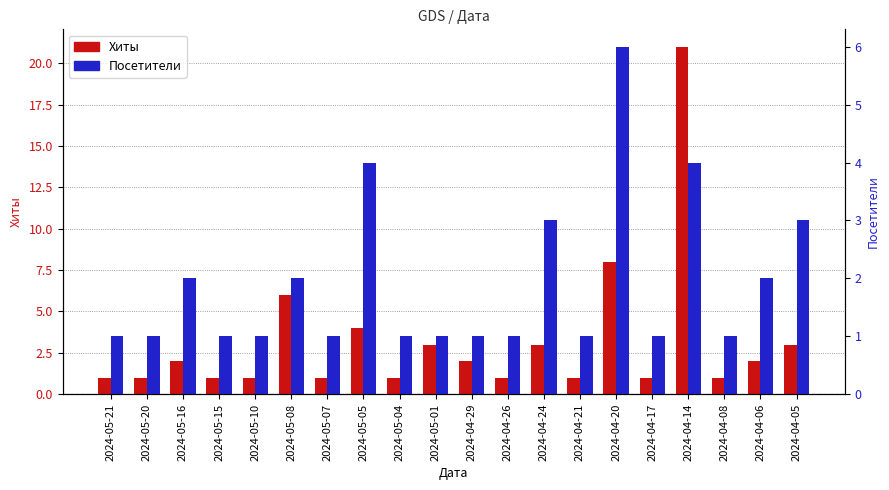

At 2024-05-01, list the series in order from largest to smallest.

Хиты, Посетители